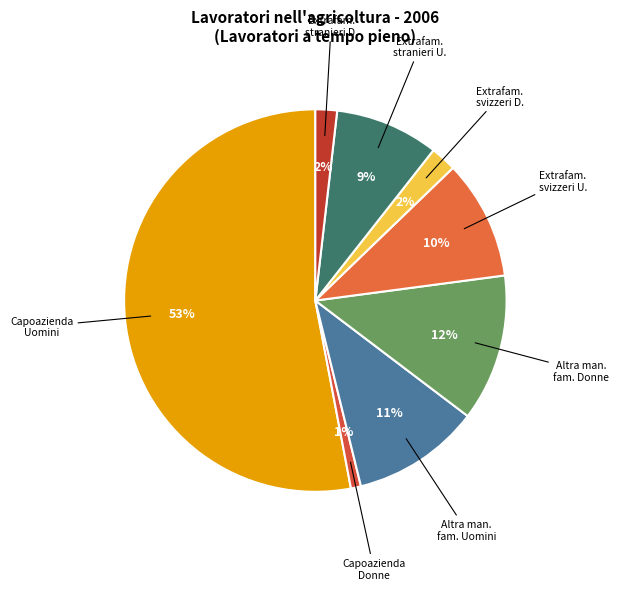

Is Capoazienda Uomini the majority of the pie?

Yes